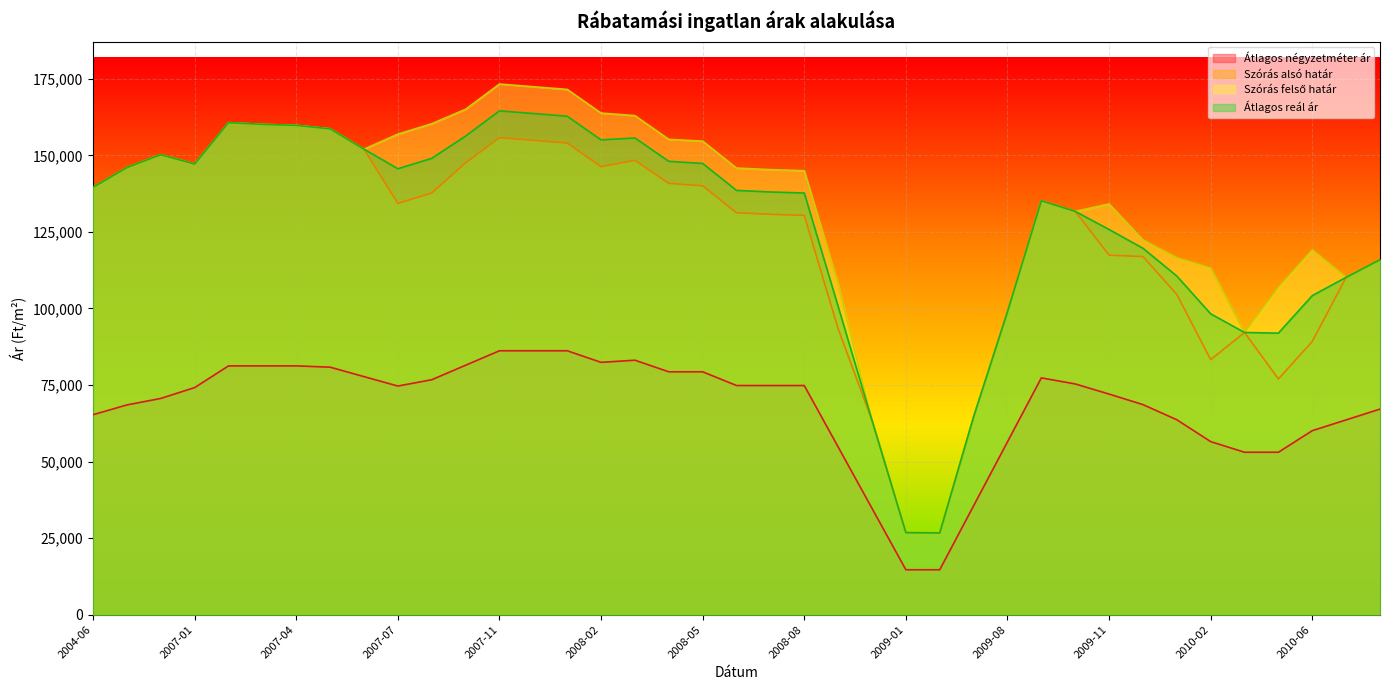

Which series has the largest total across all categories?

Szórás felső határ